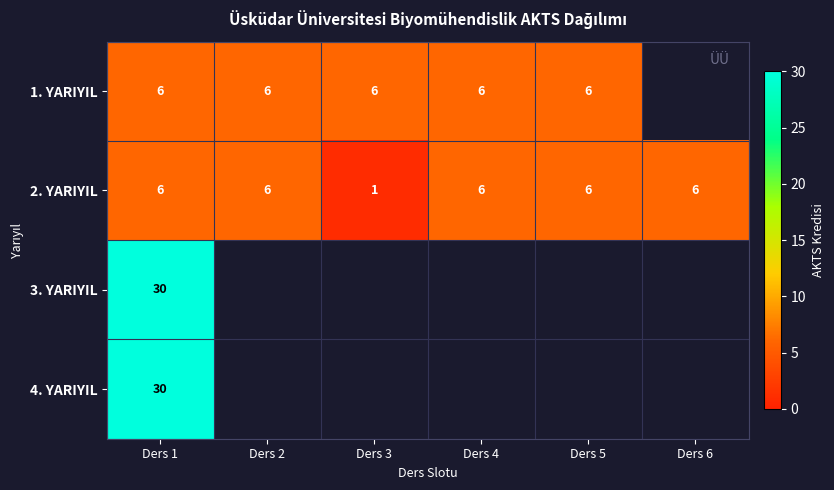

What is the spread (max minus min) of values at Ders 1?

24